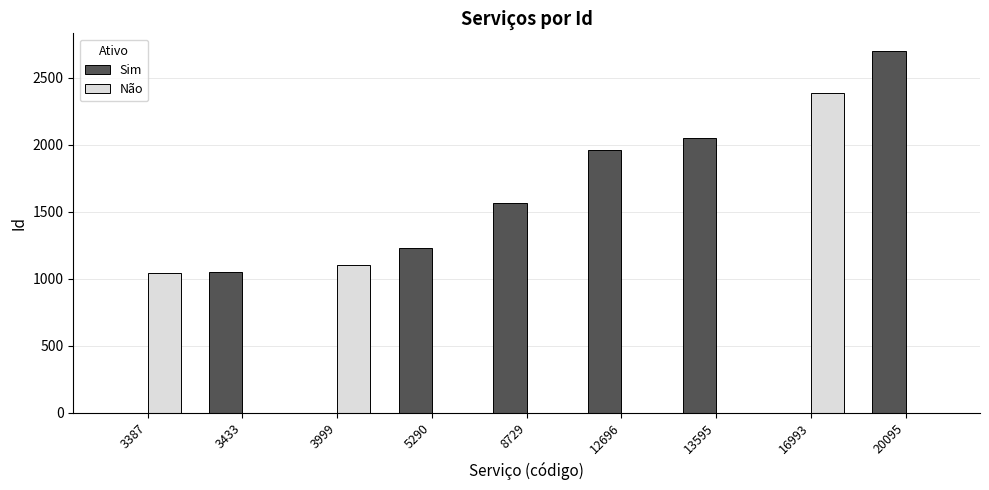

How many categories are shown in the chart?

9